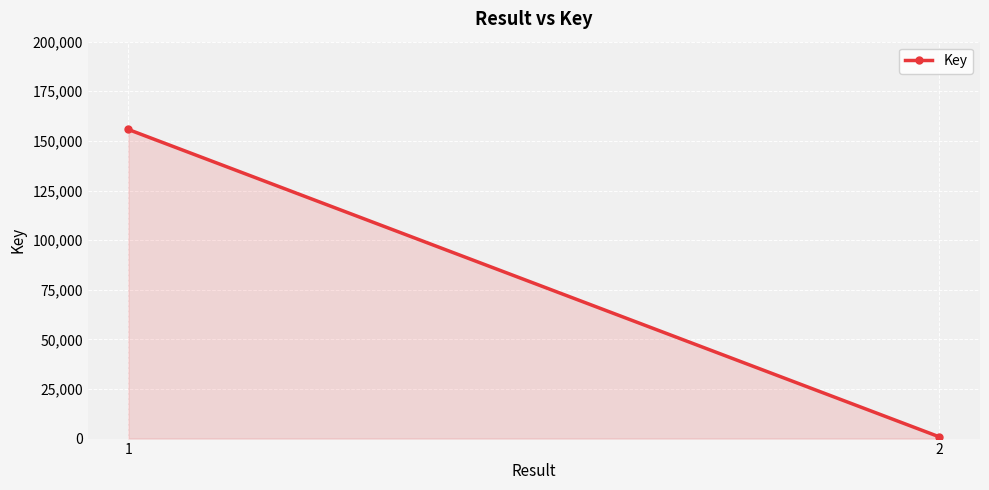

At which category does the chart reach its peak across all series?

1